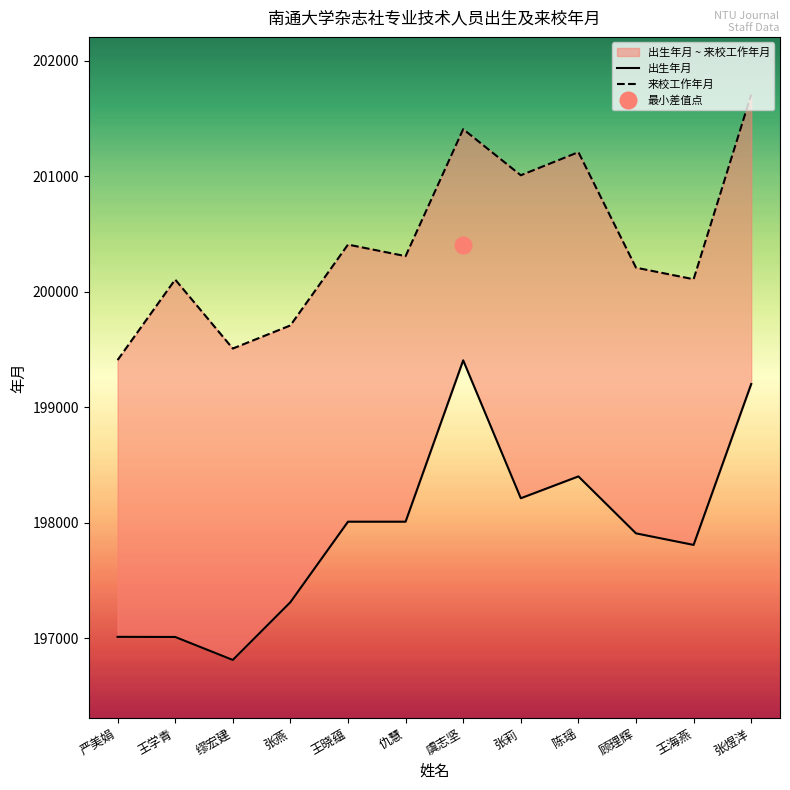

True or false: 出生年月 and 来校工作年月 intersect in this chart.

False